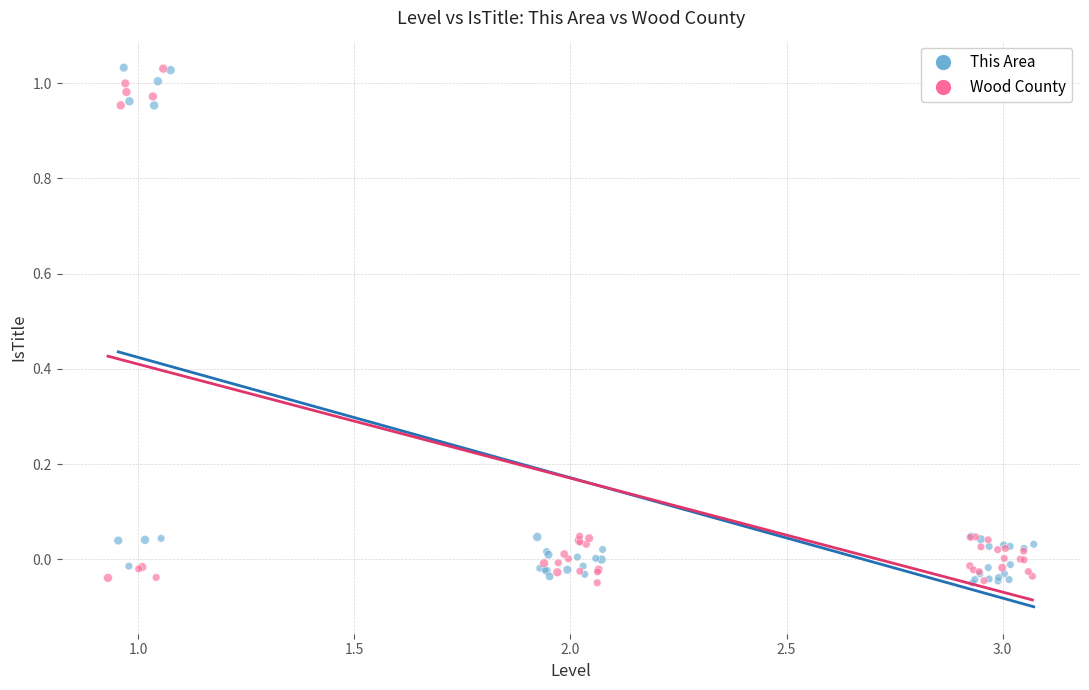

What are all the series names shown in the legend?

This Area, Wood County